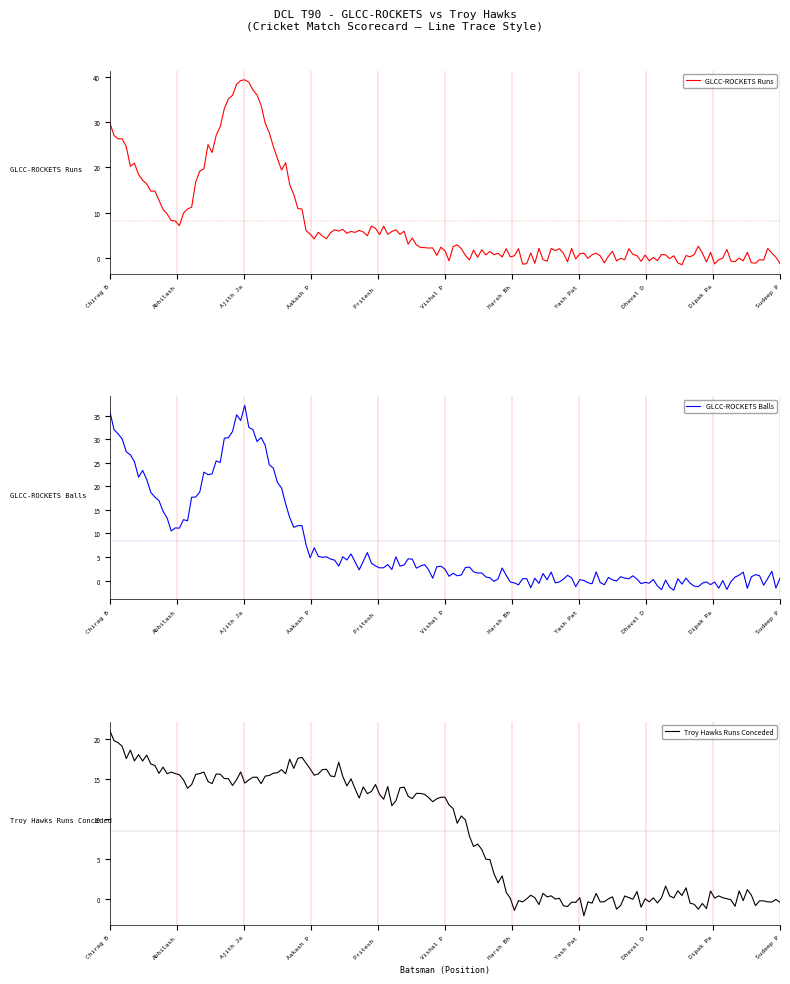

Rank the series by their average value, from highest to lowest.

Troy Hawks Runs Conceded, GLCC-ROCKETS Balls, GLCC-ROCKETS Runs